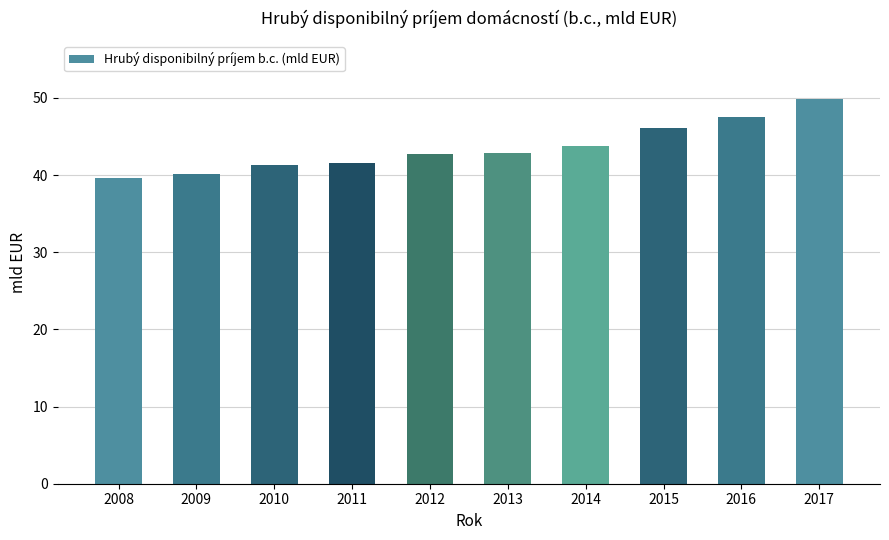

Which label corresponds to the largest value in the chart?

2017